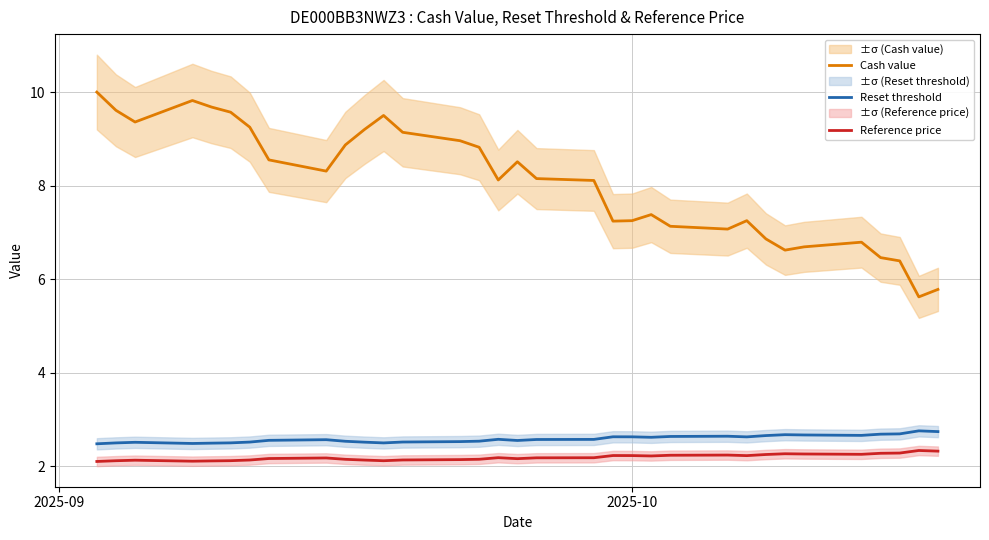

How many categories are shown in the chart?

33